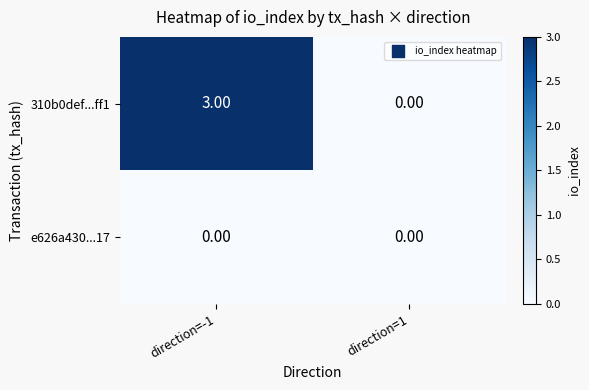

What is the spread (max minus min) of values at direction=-1?

3